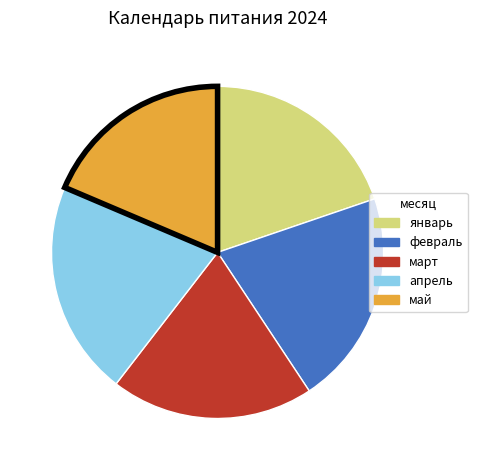

Count the number of slices in the pie.

5